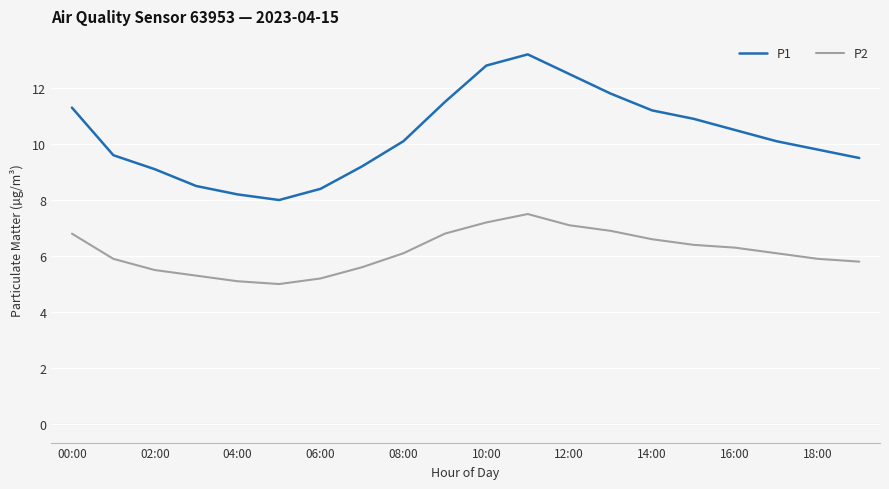

What is the difference between the maximum and minimum values in the P1 series?

5.2